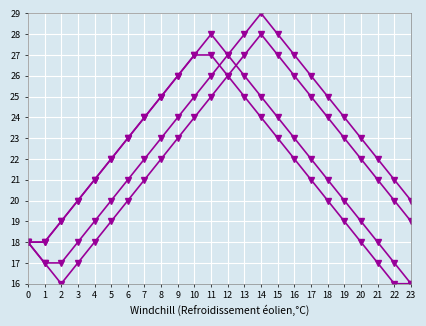

How many categories are shown in the chart?

24